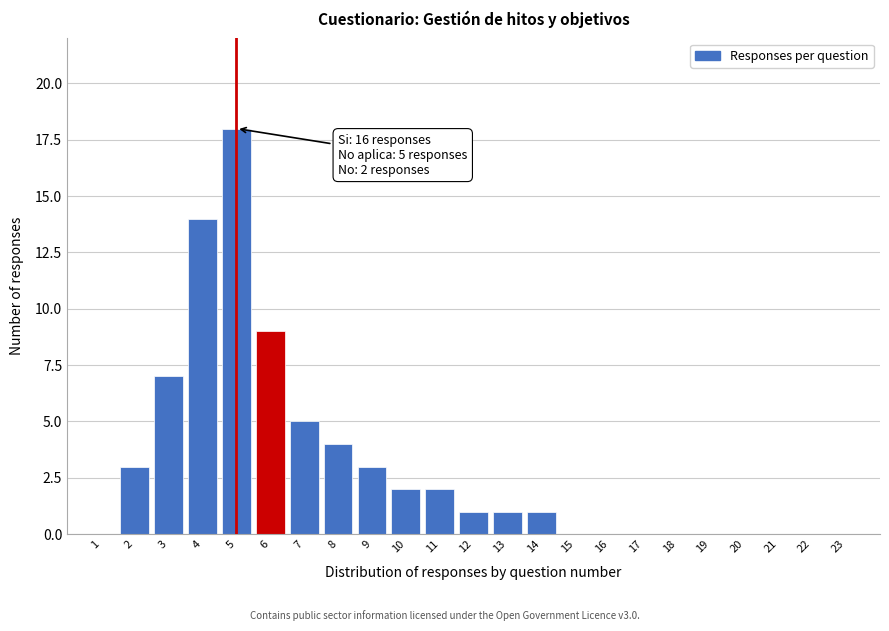

Reading right to left, extract all data points from this chart.

23=0	22=0	21=0	20=0	19=0	18=0	17=0	16=0	15=0	14=1	13=1	12=1	11=2	10=2	9=3	8=4	7=5	6=9	5=18	4=14	3=7	2=3	1=0